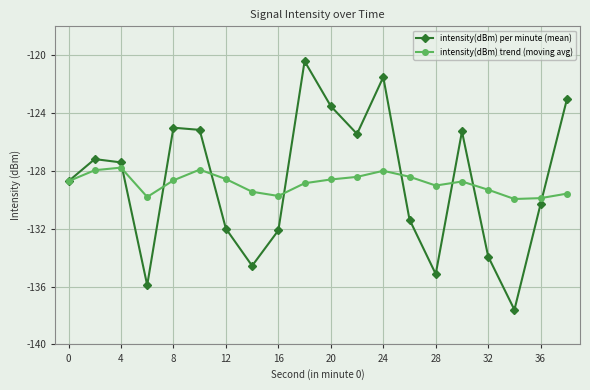

How many distinct data groups are displayed?

2